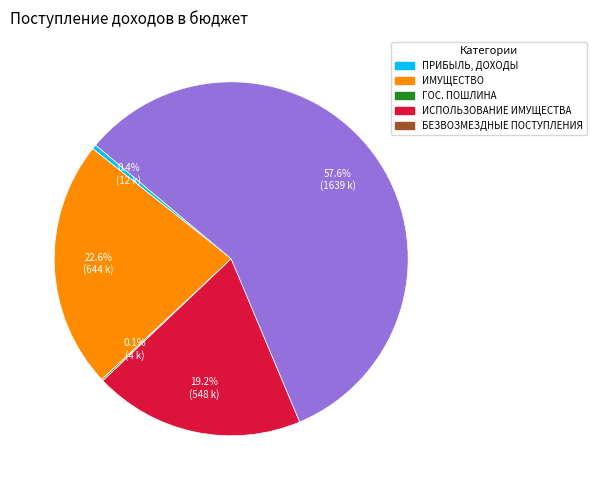

Does any single category account for the majority?

Yes